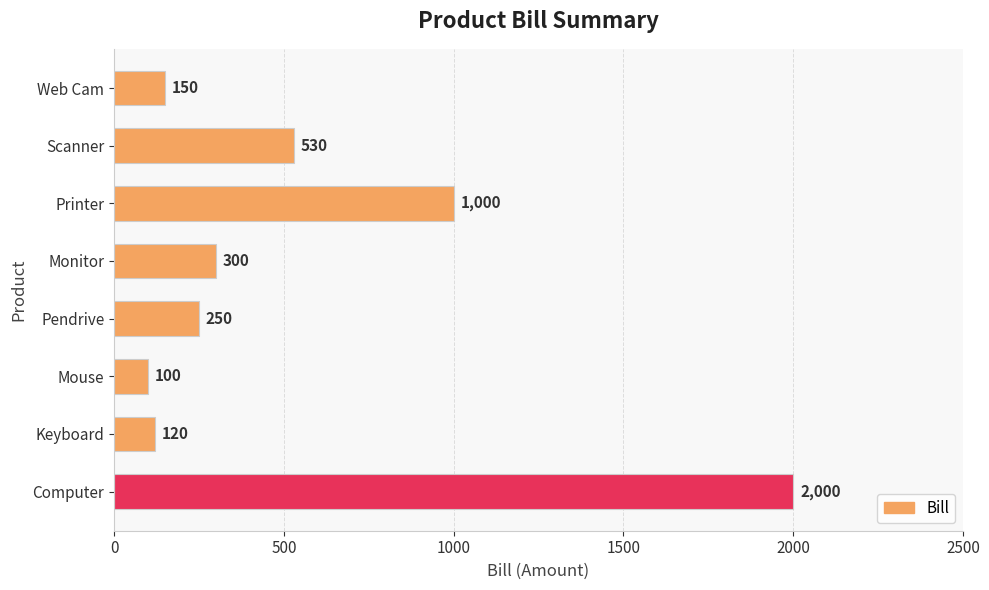

What is the greatest value displayed?

2000